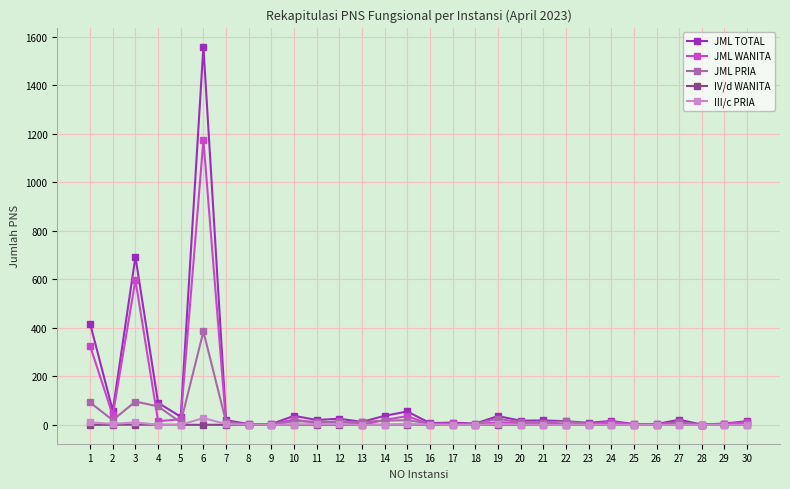

True or false: JML TOTAL has more than 1 interior local peaks.

True